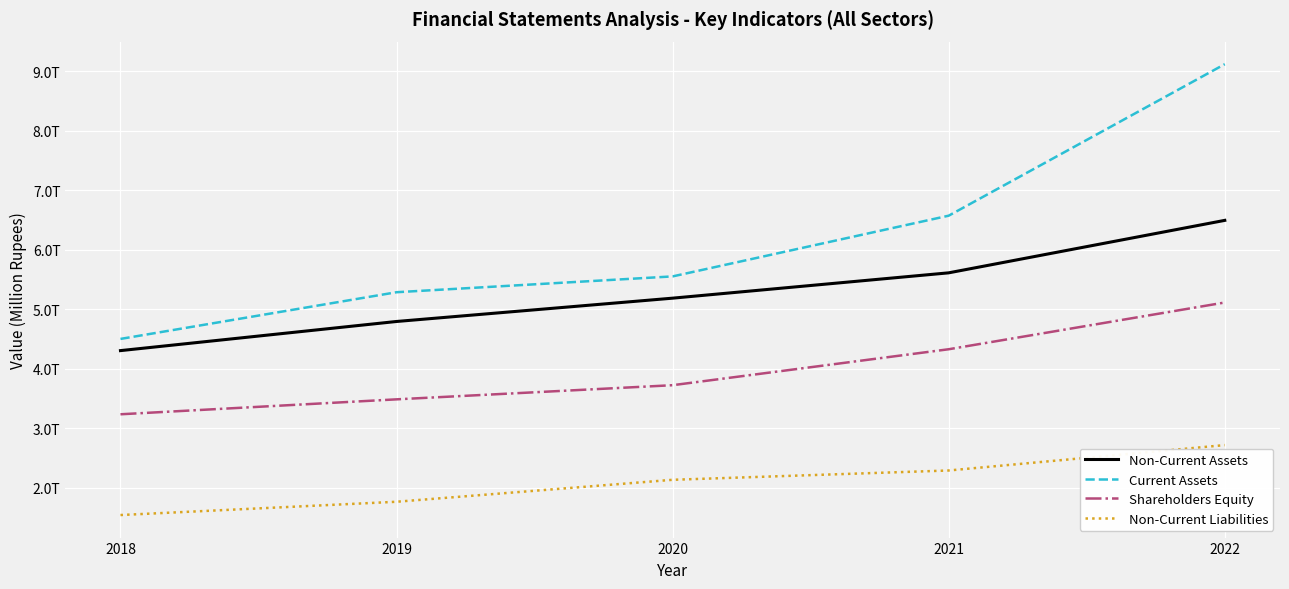

True or false: Shareholders Equity has a value of 924276 at 2020.

False